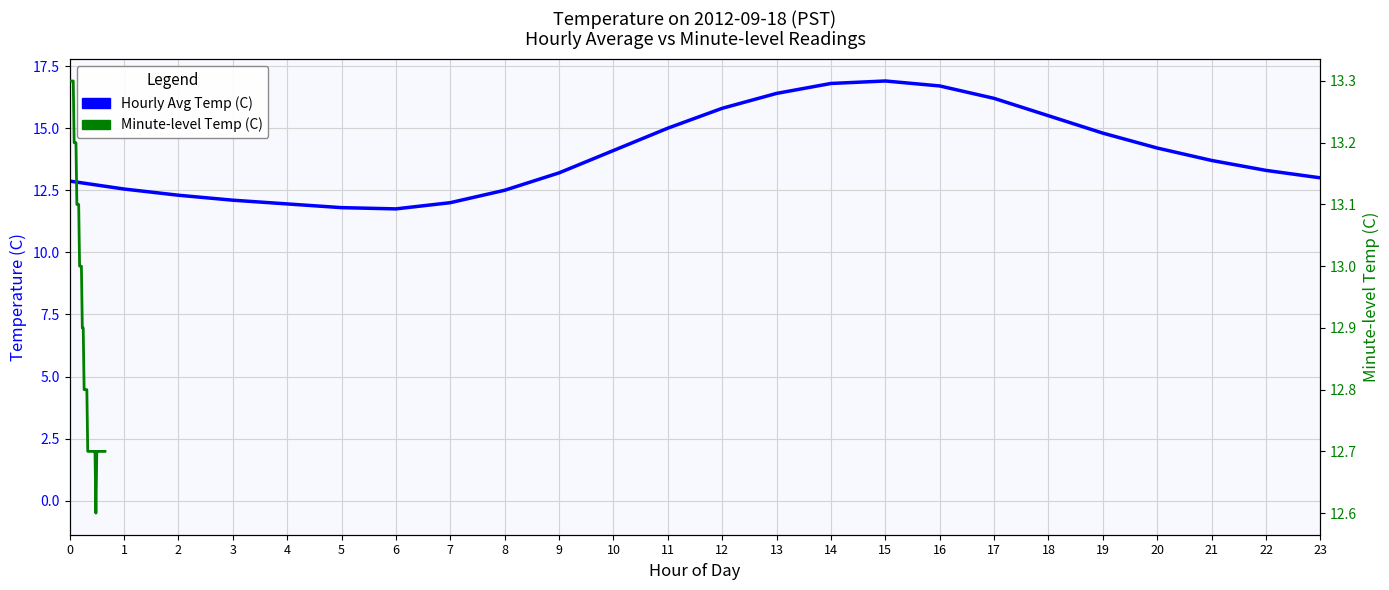

Is this an area chart (filled region under the line)?

No